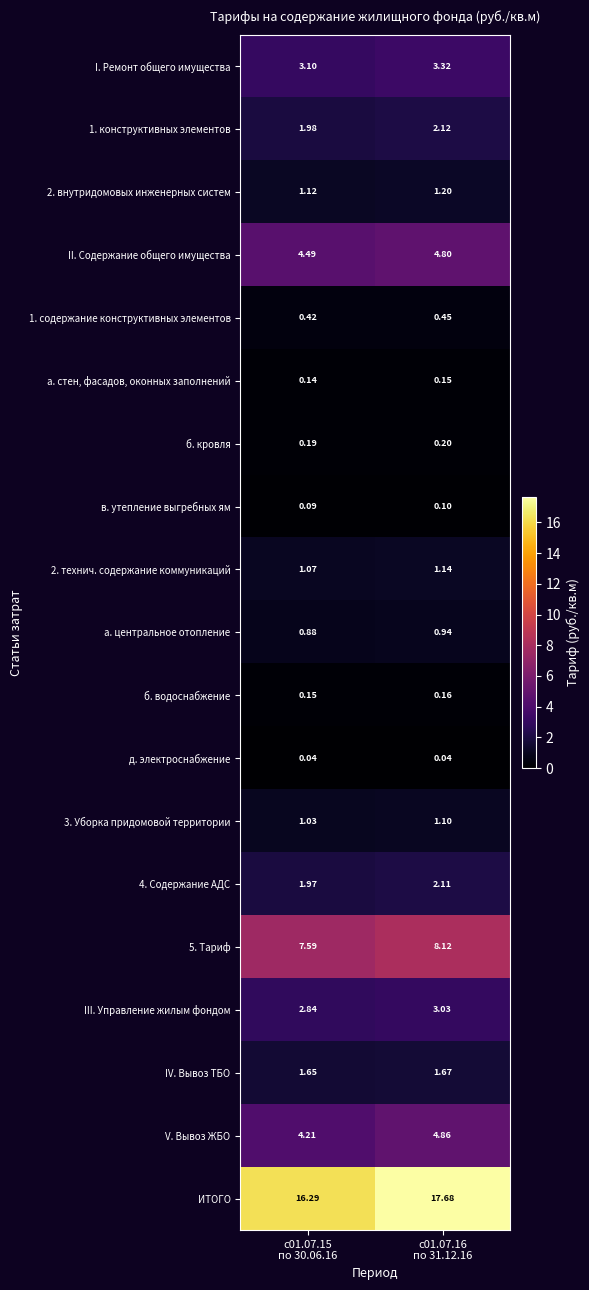

Which series has the widest spread of values?

ИТОГО